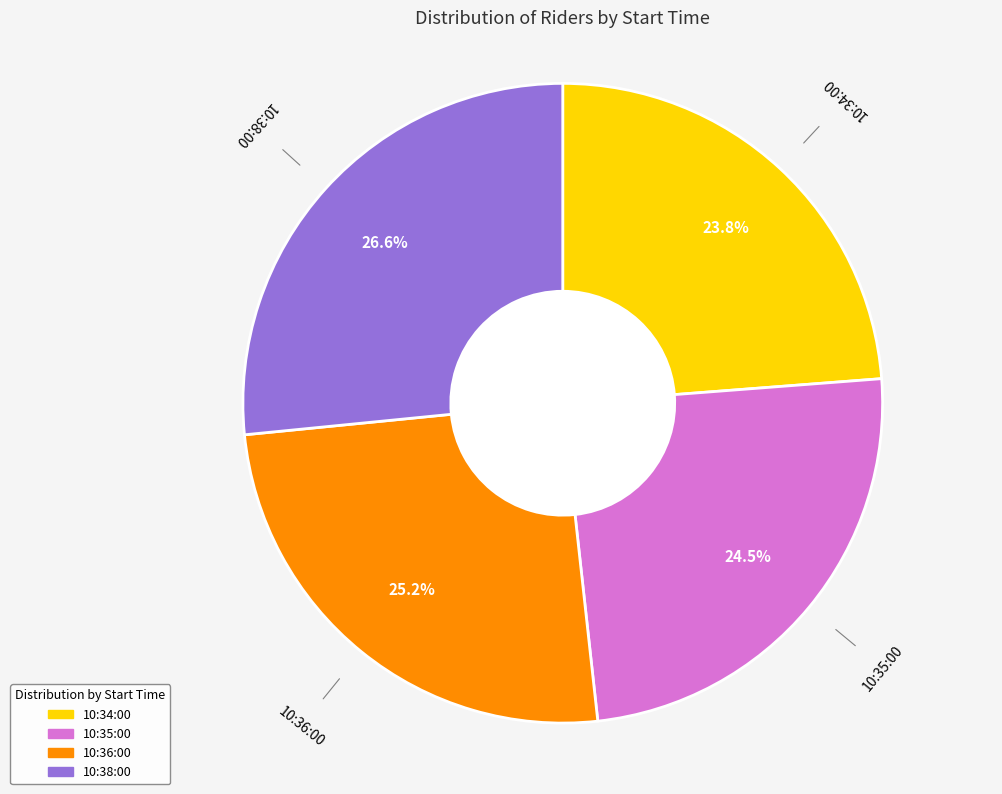

Count the number of slices in the pie.

4